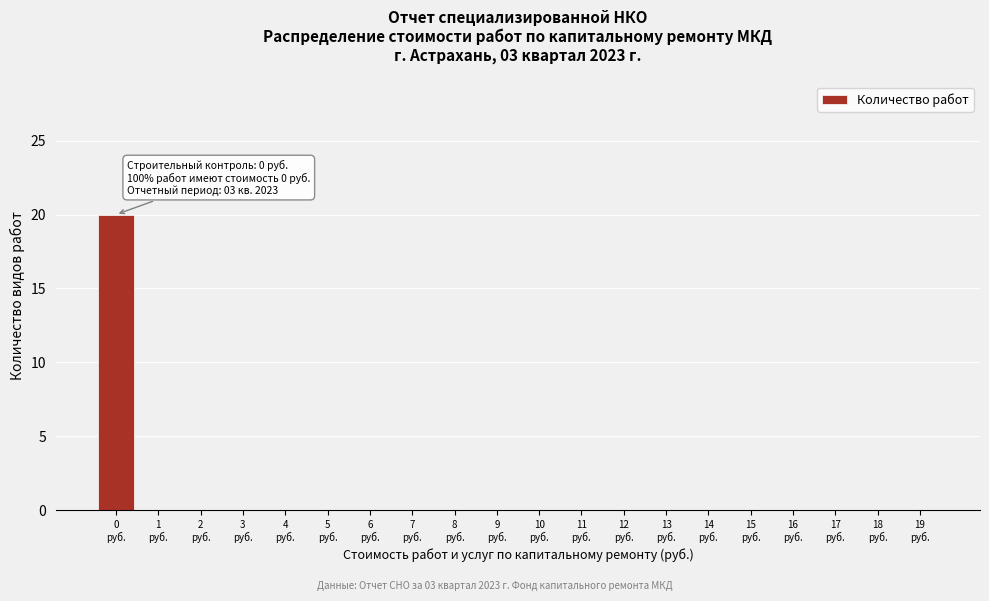

What is the maximum value shown in the chart?

20